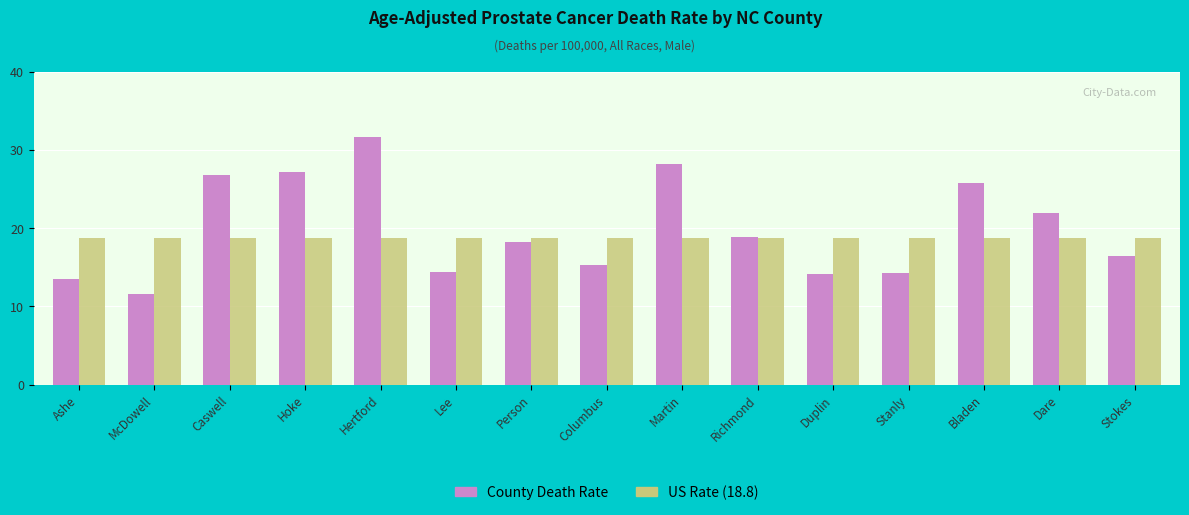

What is the label of the 11th bar from the right?

Hertford